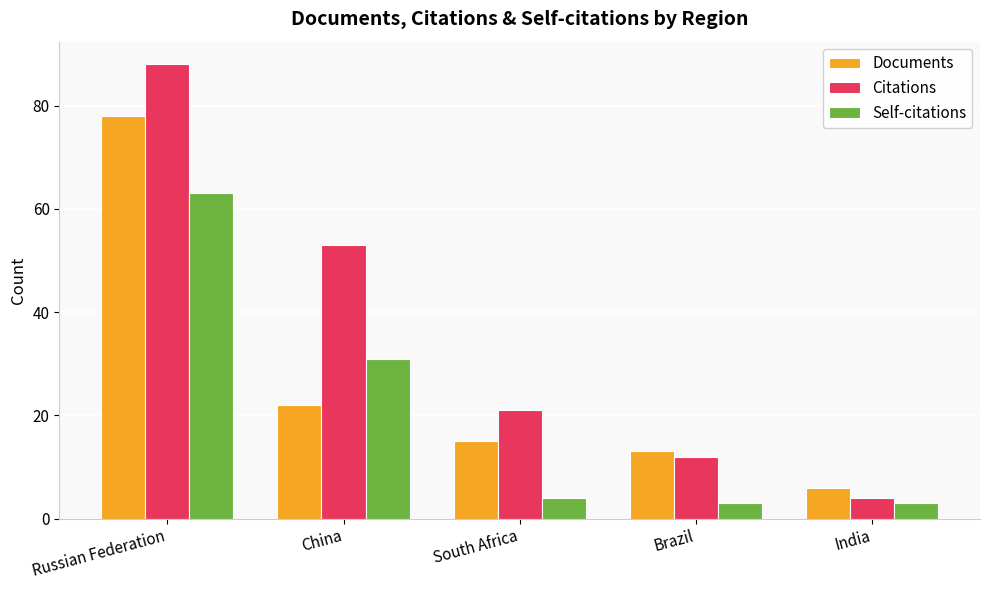

Reading right to left, what are all the values shown in this chart?

Documents: 6	13	15	22	78
Citations: 4	12	21	53	88
Self-citations: 3	3	4	31	63